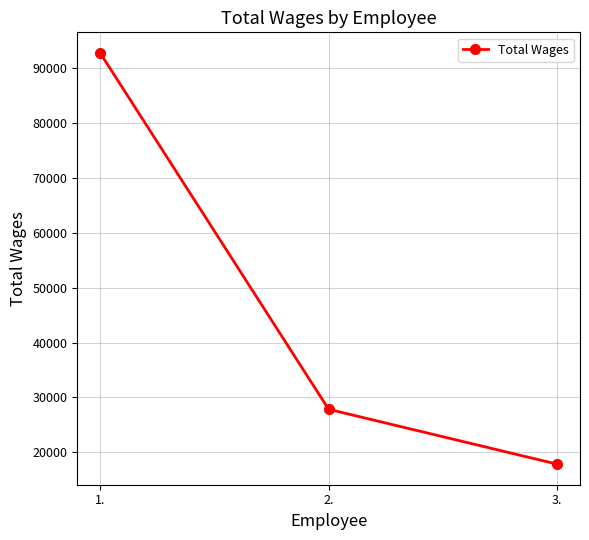

Reading left to right, what are all the values shown in this chart?

1.=92756	2.=27849	3.=17855